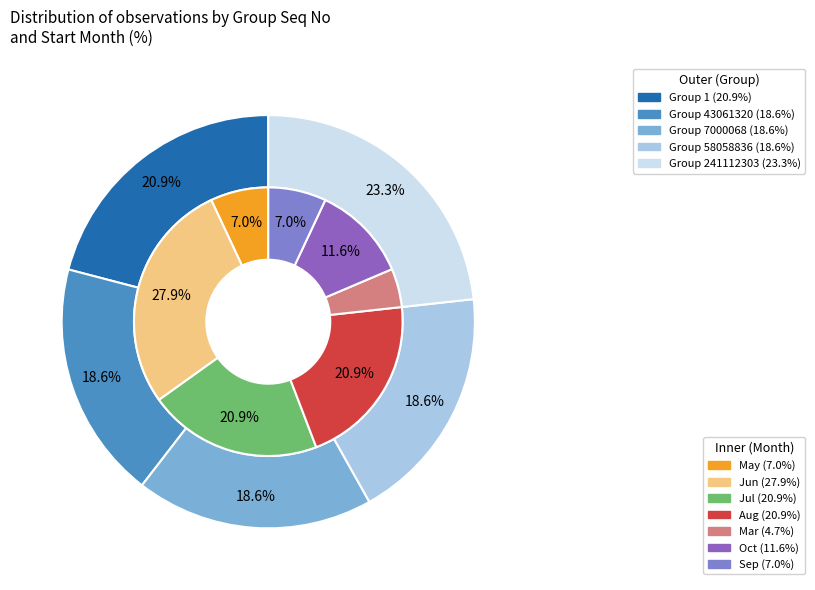

How much of the chart is everything except Group 241112303?

76.7%